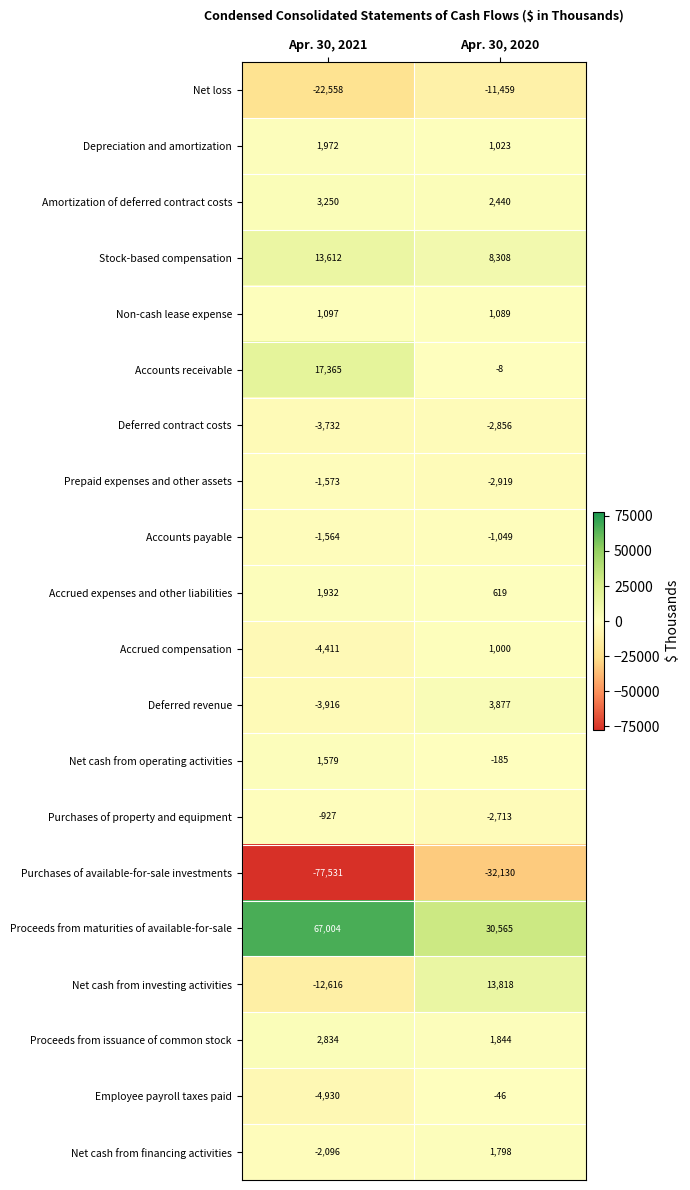

Rank the series at Apr. 30, 2020 from highest to lowest value.

Proceeds from maturities of available-for-sale, Net cash from investing activities, Stock-based compensation, Deferred revenue, Amortization of deferred contract costs, Proceeds from issuance of common stock, Net cash from financing activities, Non-cash lease expense, Depreciation and amortization, Accrued compensation, Accrued expenses and other liabilities, Accounts receivable, Employee payroll taxes paid, Net cash from operating activities, Accounts payable, Purchases of property and equipment, Deferred contract costs, Prepaid expenses and other assets, Net loss, Purchases of available-for-sale investments